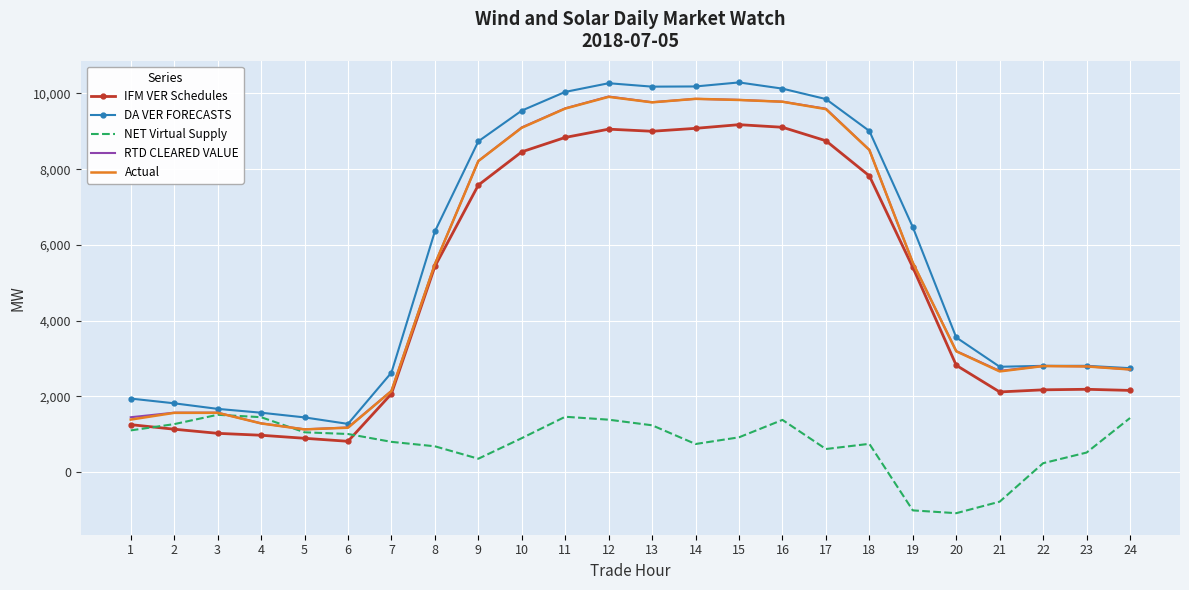

Is the value of RTD CLEARED VALUE at 4 greater than the value of DA VER FORECASTS at 23?

No